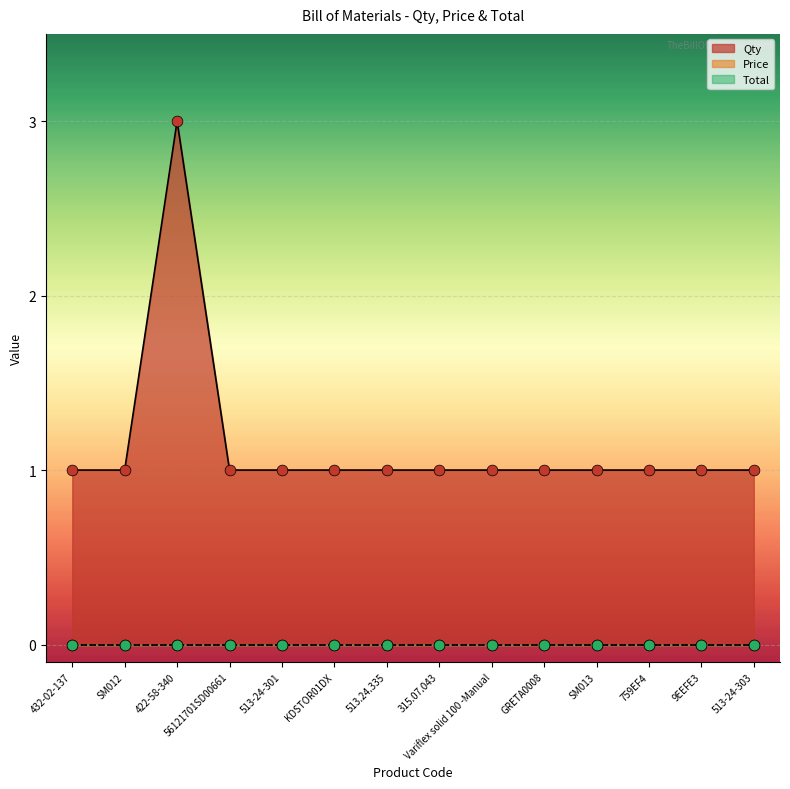

Is the value of Total at SM013 greater than the value of Price at 759EF4?

No